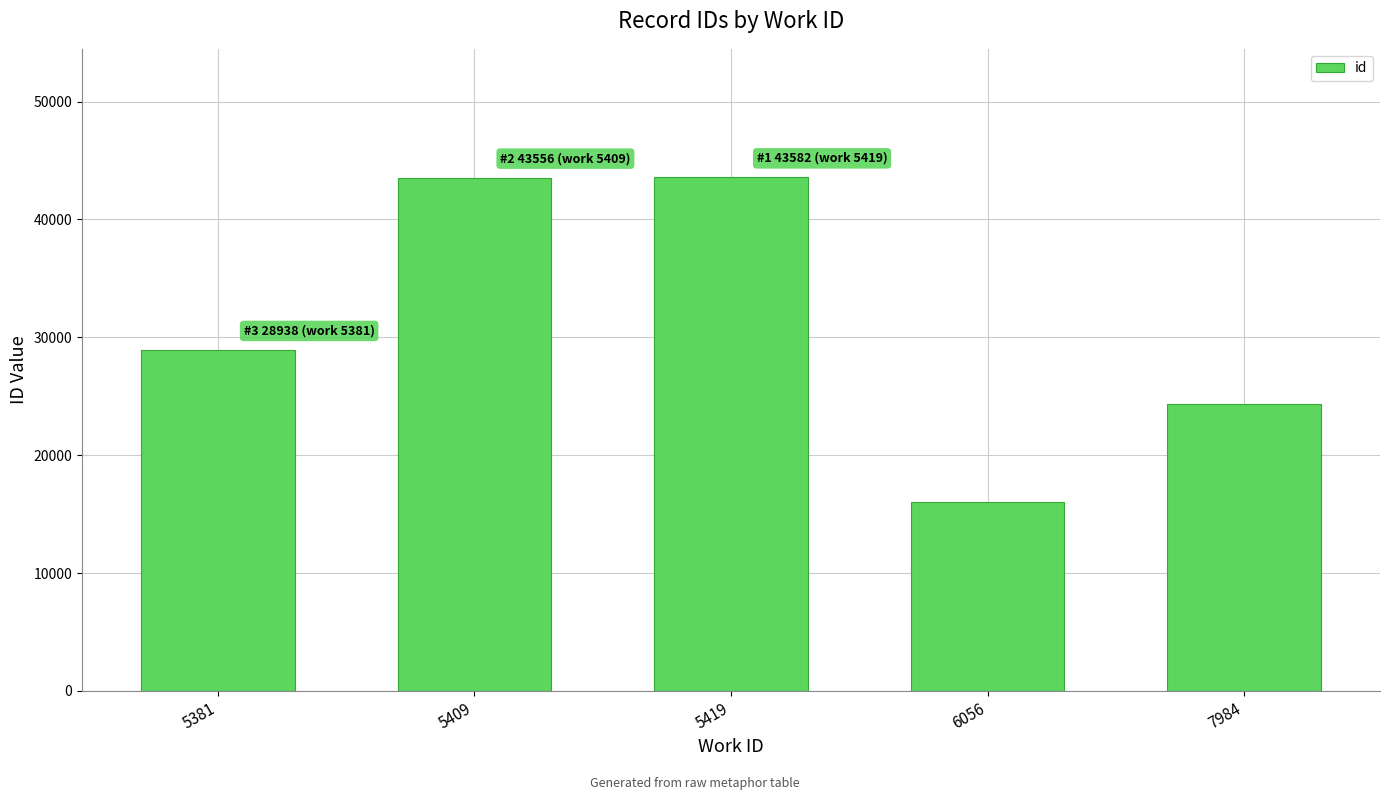

Where is the data nearest to the value 29816?

5381